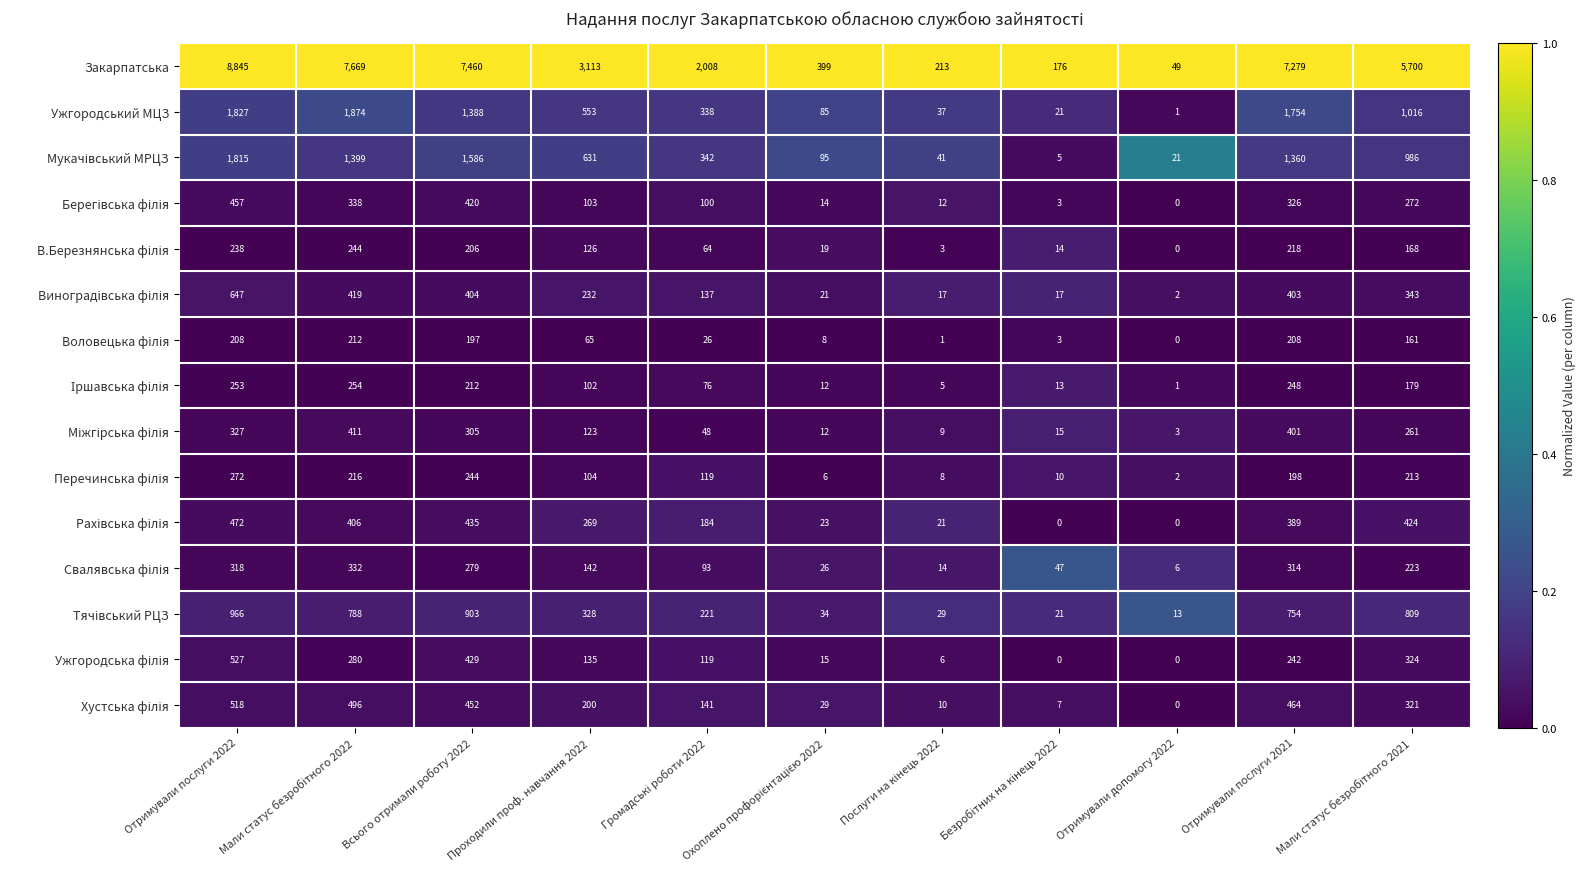

What is the maximum value shown in the chart?

8845